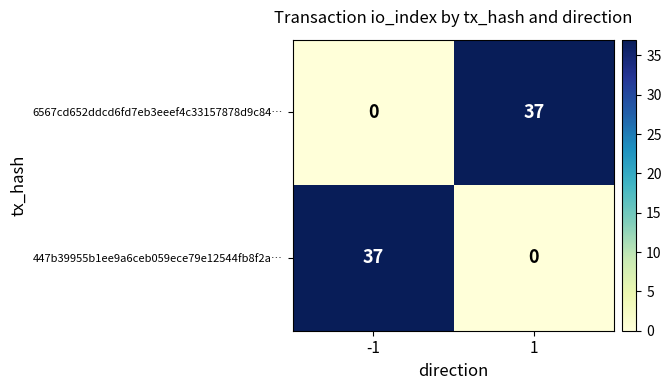

Reading left to right, what are all the values shown in this chart?

6567cd652ddcd6fd7eb3eeef4c33157878d9c84…: 0	37
447b39955b1ee9a6ceb059ece79e12544fb8f2a…: 37	0